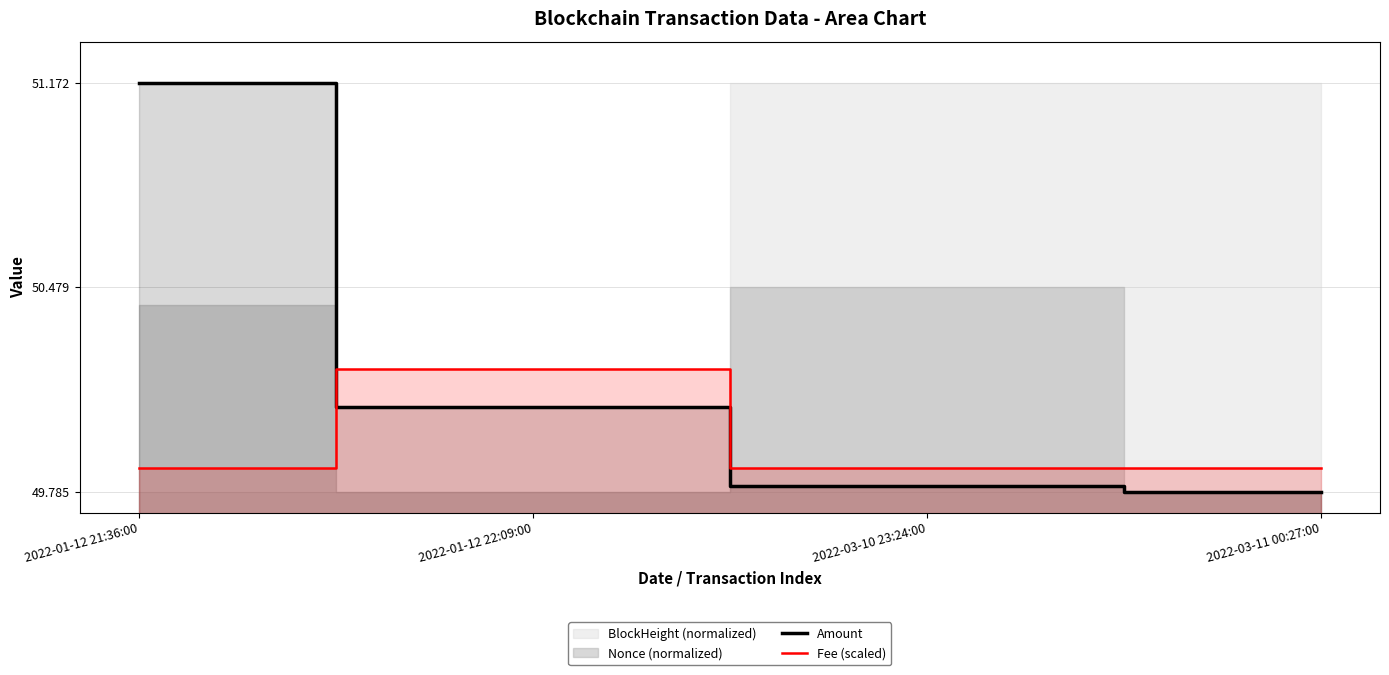

Is it true that Amount equals 26.2 at 2022-01-12 22:09:00?

False